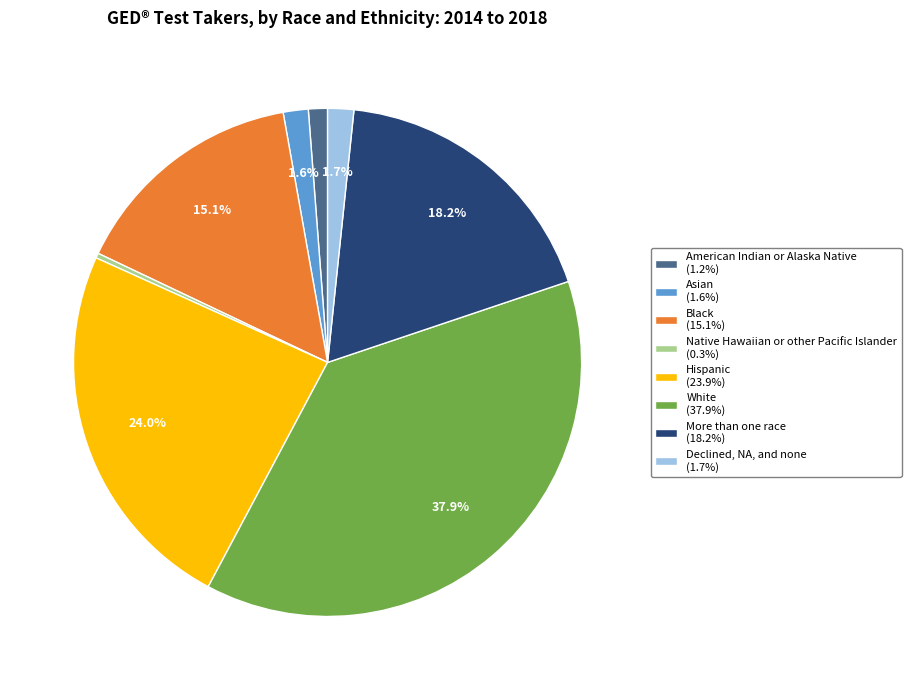

How many slices are in this pie chart?

8